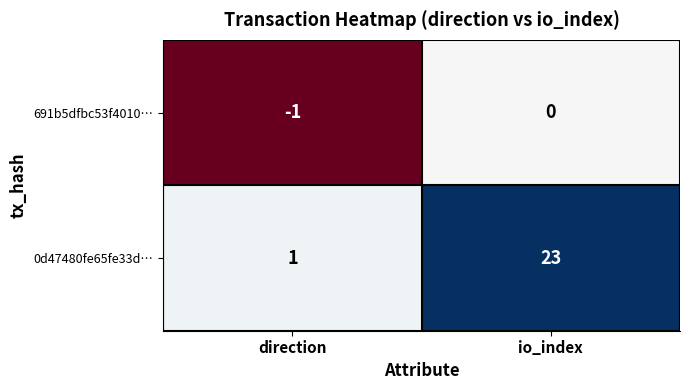

What is the difference between the maximum and minimum values in the 0d47480fe65fe33d… series?

22